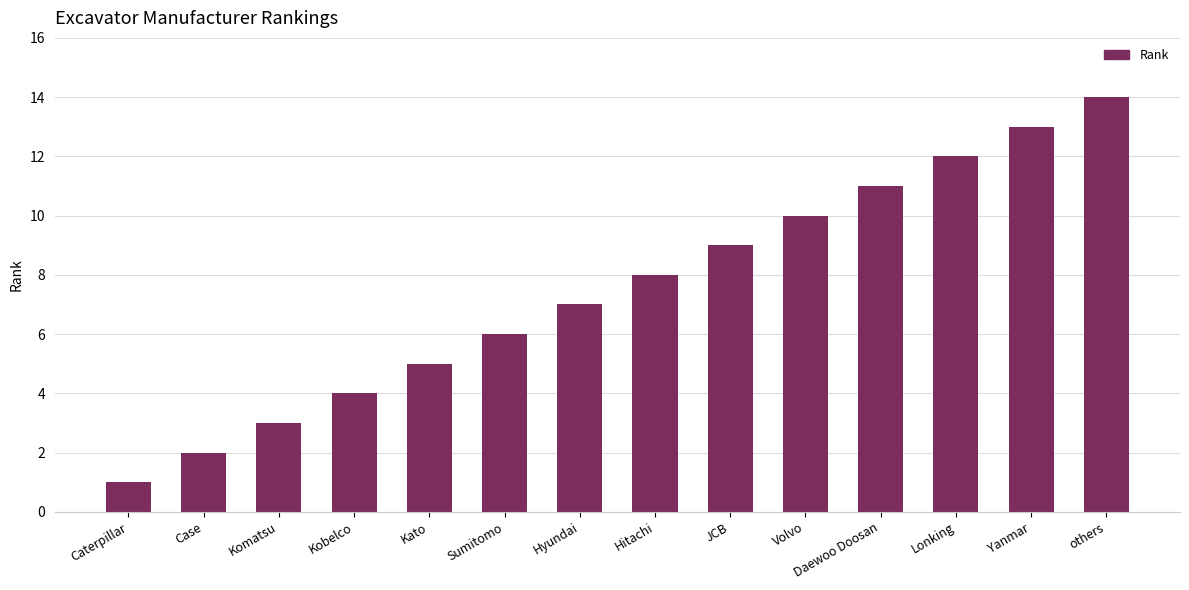

What is the label of the 14th bar from the left?

others